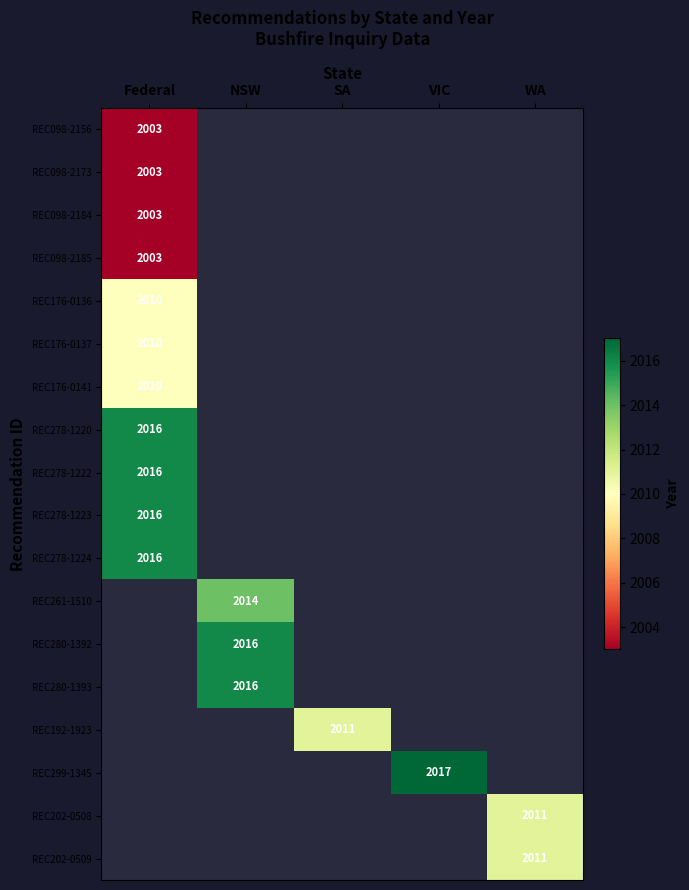

Is it true that REC202-0508 equals 2011 at WA?

True